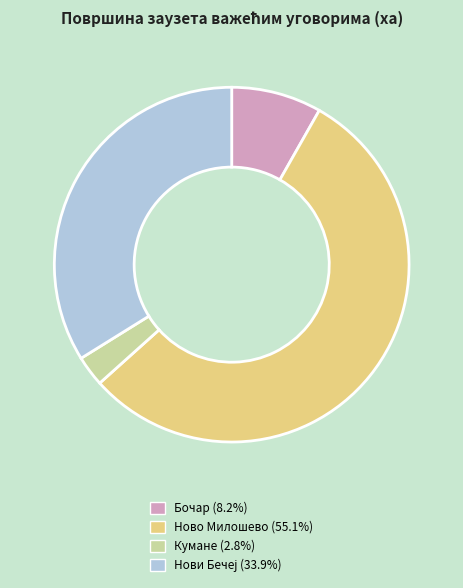

What is the ratio of the value at Ново Милошево to the value at Кумане?

19.8